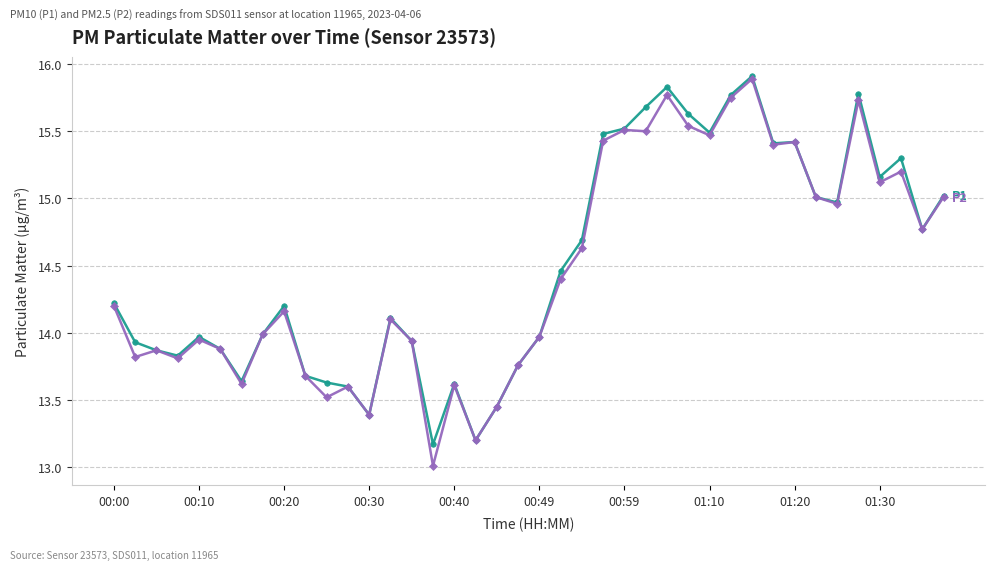

What is the minimum value shown in the chart?

13.0